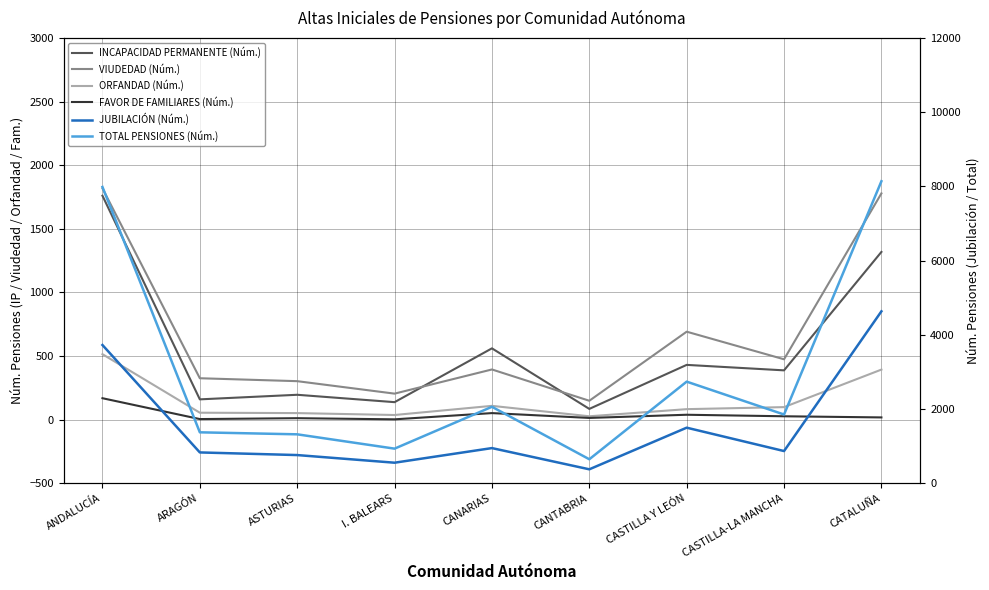

What is the difference between the maximum and minimum values in the TOTAL PENSIONES (Núm.) series?

7493